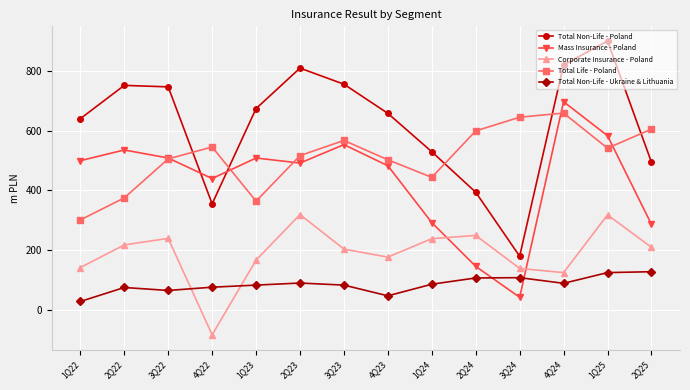

How many data points does each series have?

14